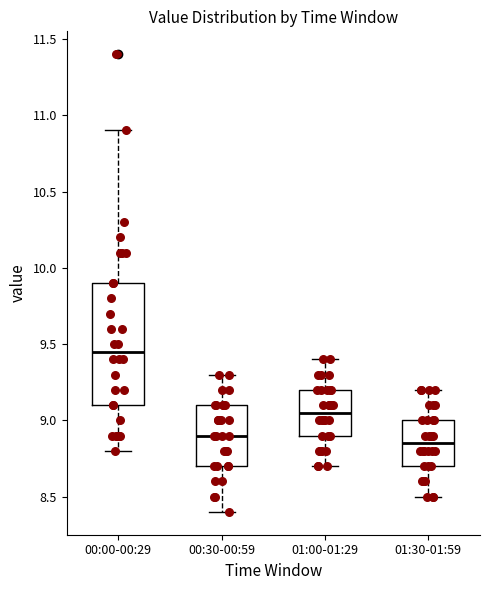

Comparing the boxes themselves (not the whiskers), which one is the tallest?

00:00-00:29